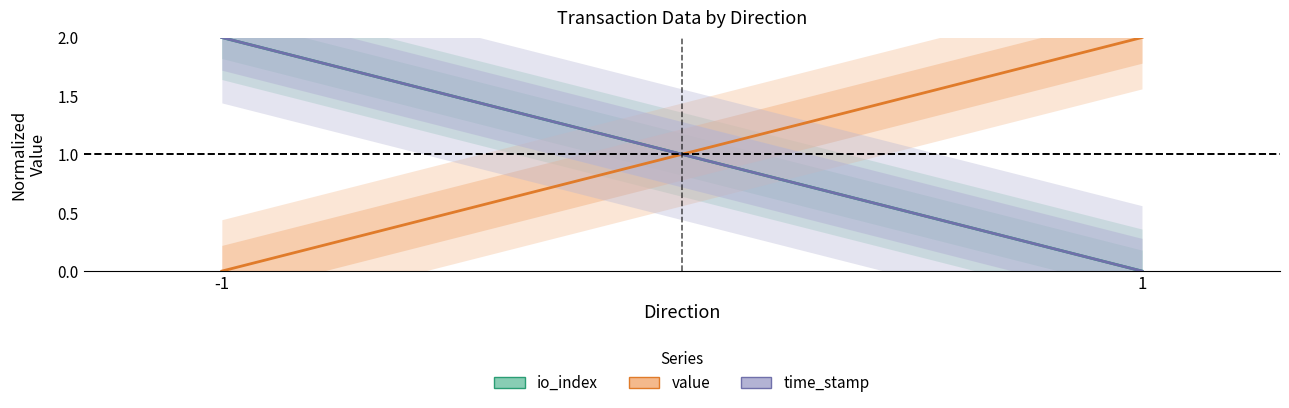

How many data points does each series have?

2